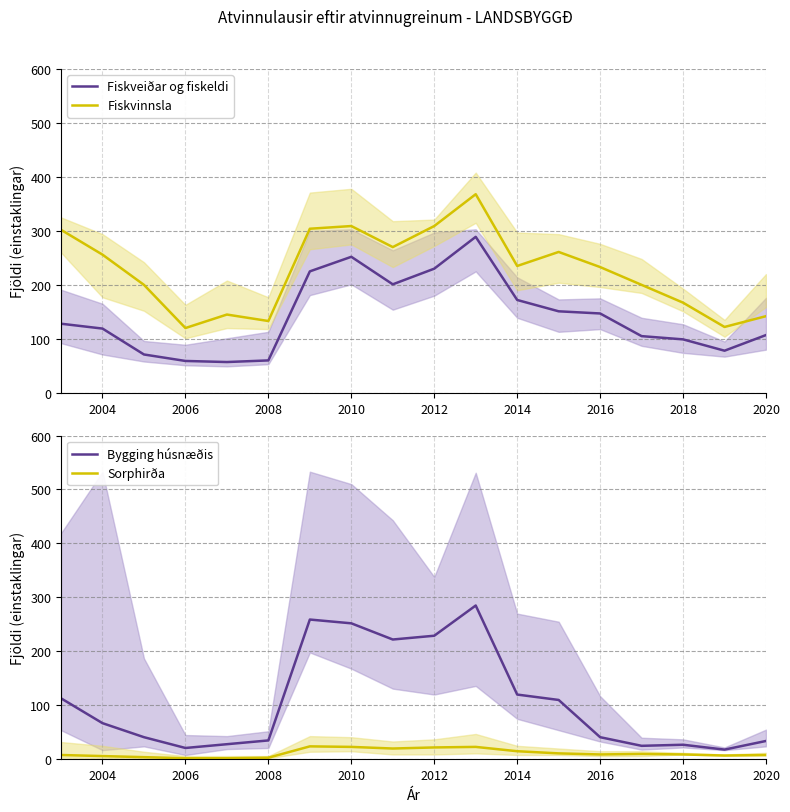

What is the lowest value of the Fiskveiðar og fiskeldi series?

57